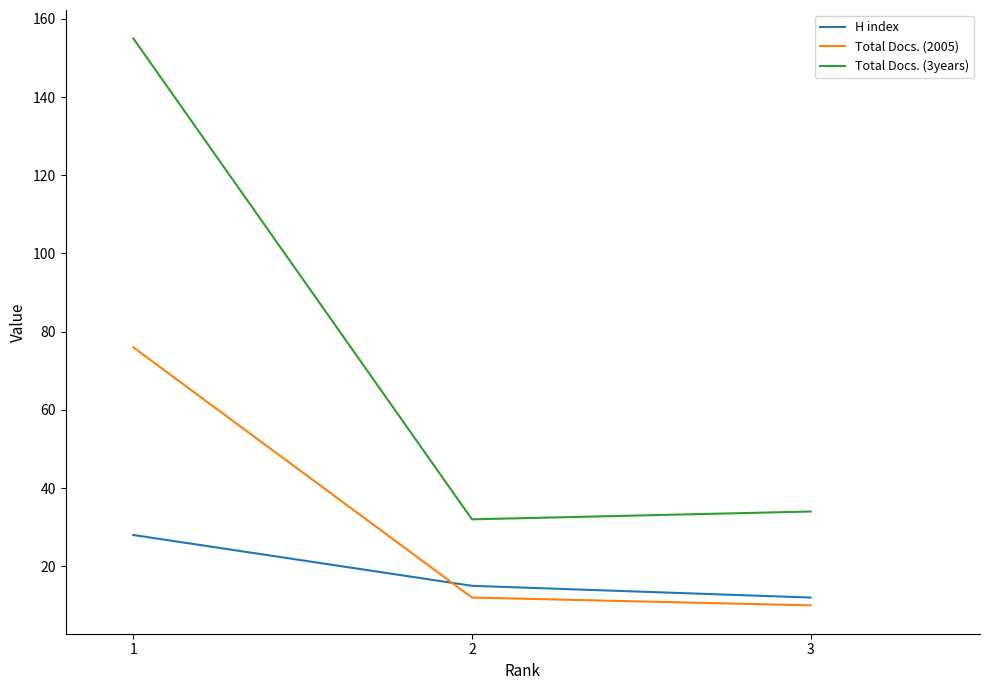

Reading left to right, extract all data points from this chart.

H index: 28	15	12
Total Docs. (2005): 76	12	10
Total Docs. (3years): 155	32	34